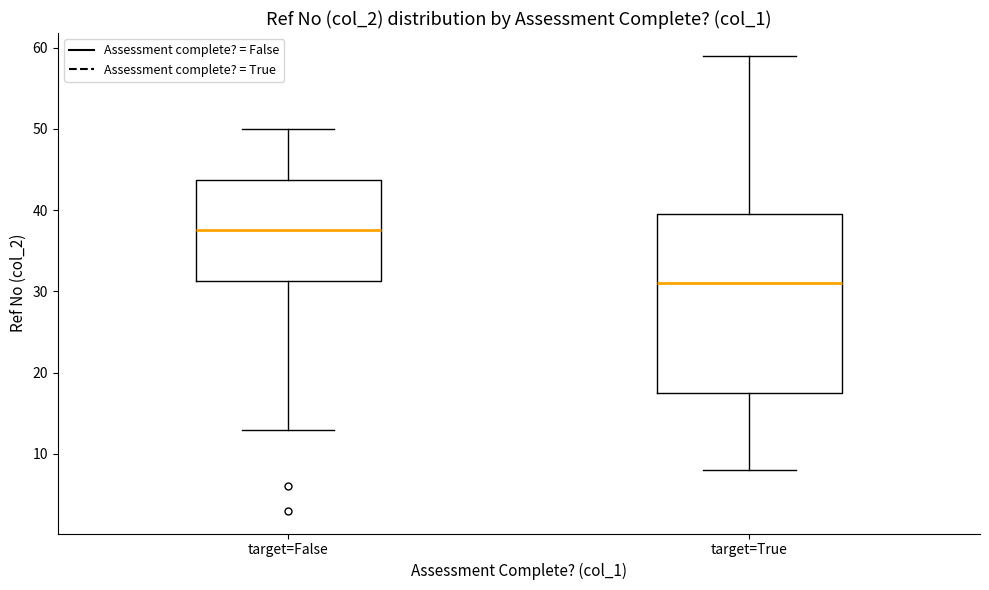

Which box has the lowest median line?

target=True